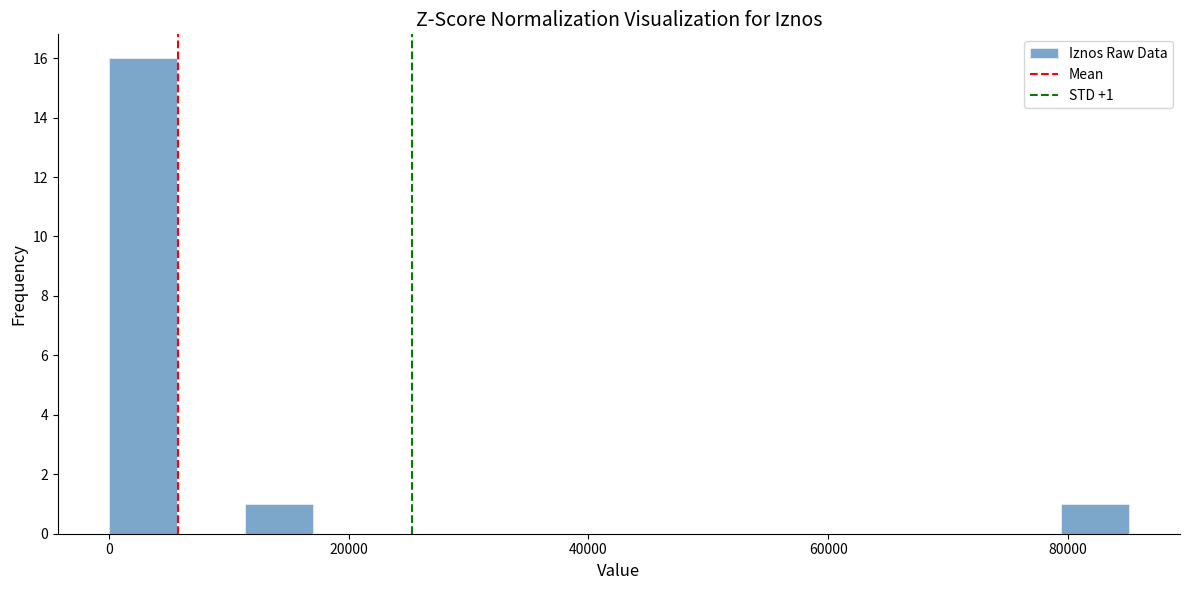

Read against the x-axis, roughly where is the centre of the tallest bar?

2000